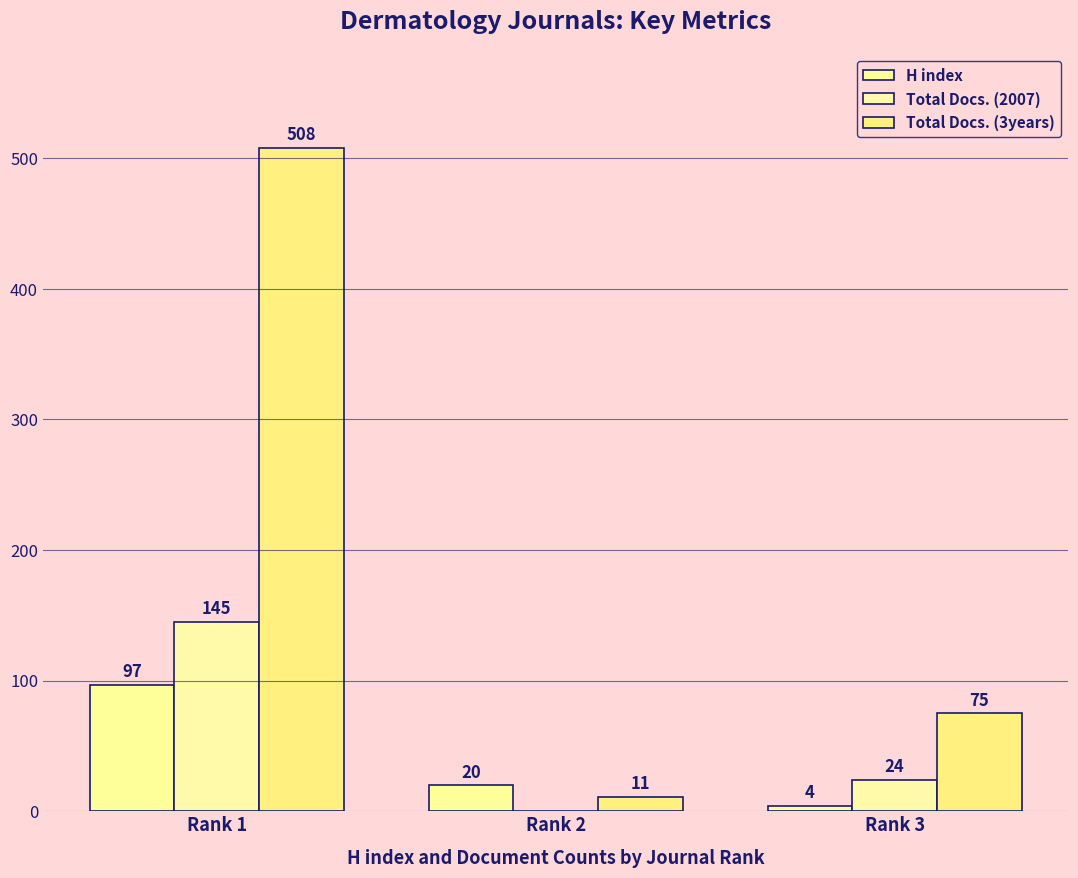

Does the chart contain stacked bars?

No